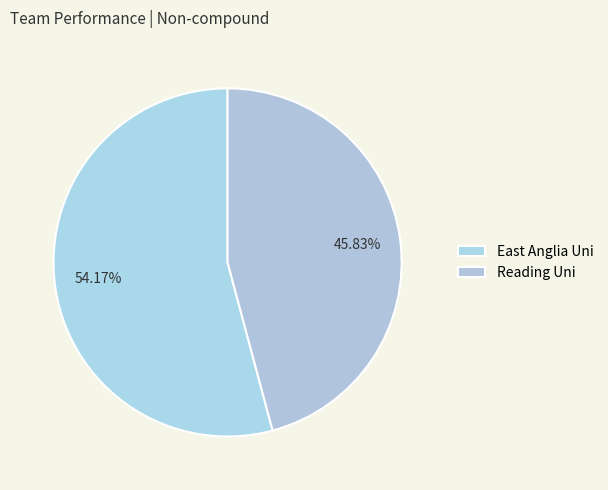

To the nearest percent, what is the difference between the largest and smallest slice percentages?

8%